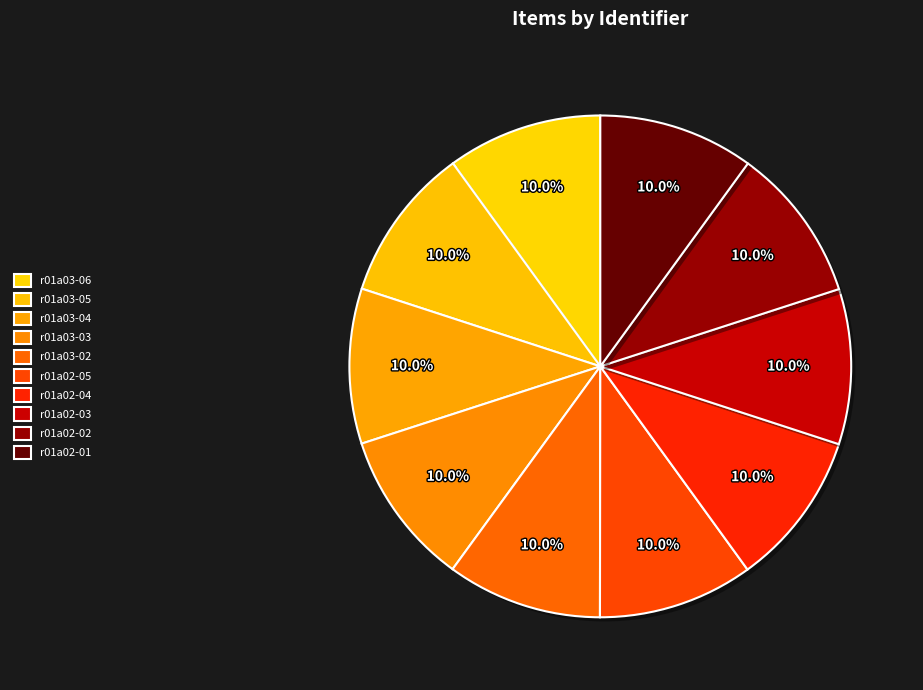

What portion of the pie excludes r01a02-05?

90.0%